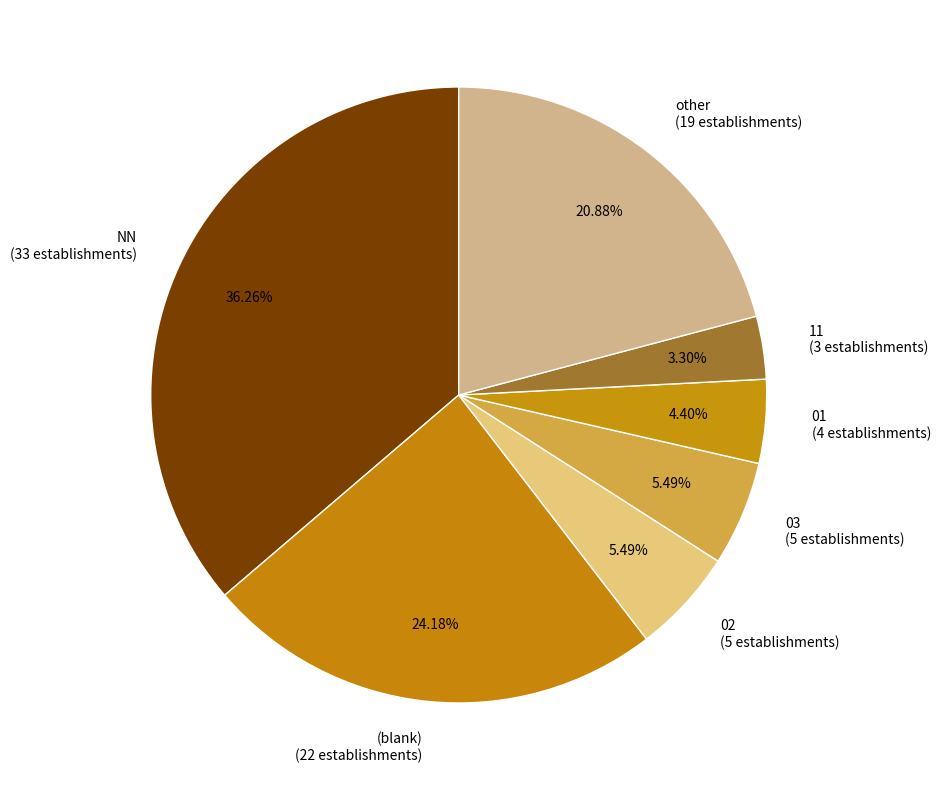

Count the number of slices in the pie.

7